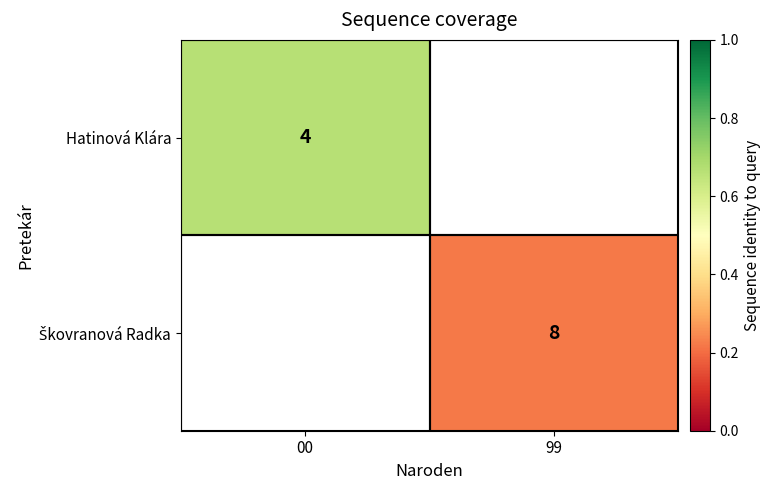

Which has a higher value, 00 or 99?

99